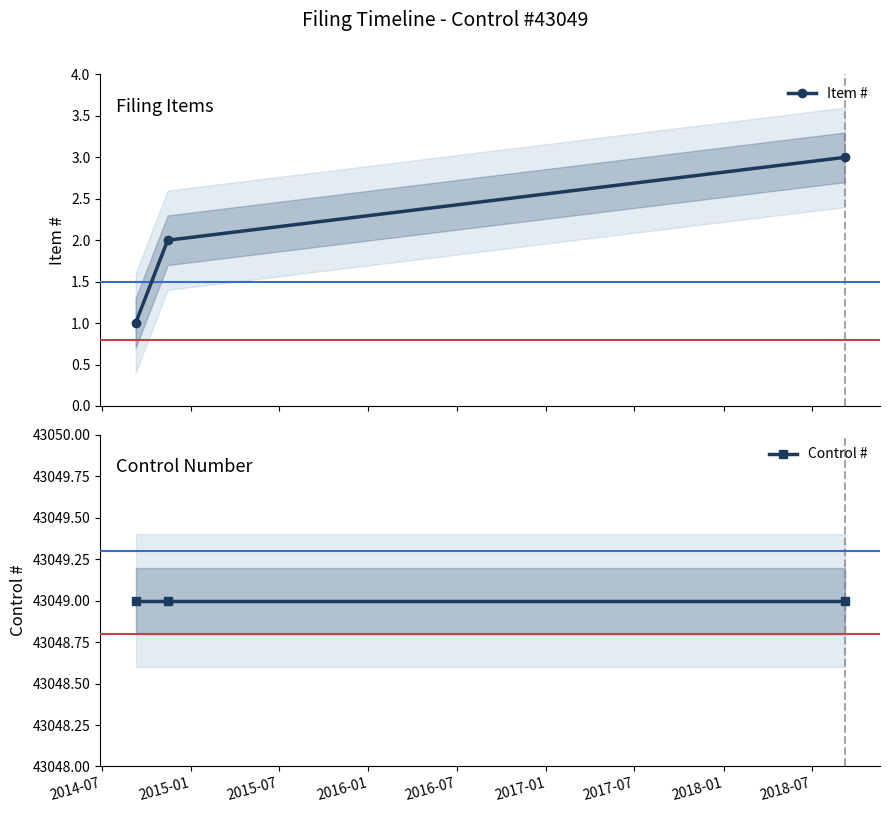

What is the maximum value for Item #?

3